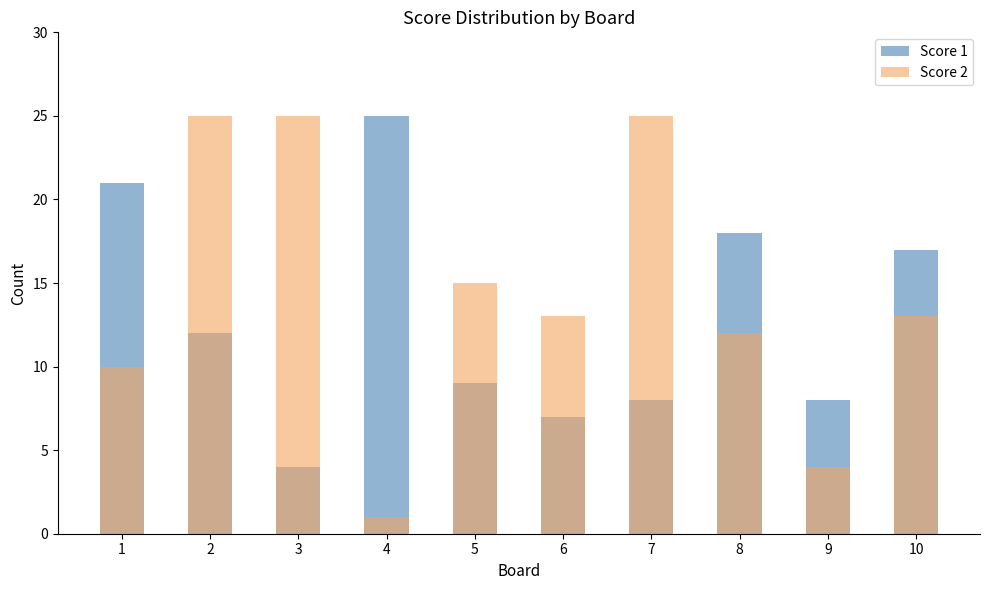

Between 8 and 9, which series saw the biggest shift?

Score 1